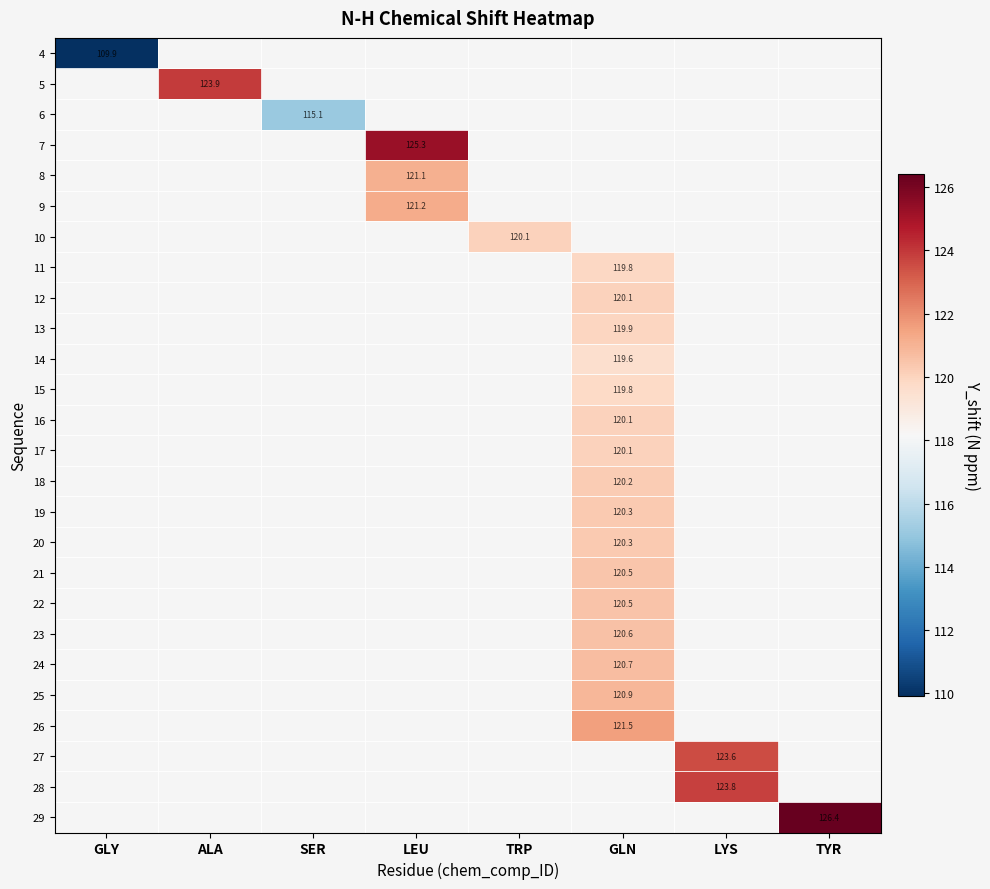

What is the minimum value shown in the chart?

109.9